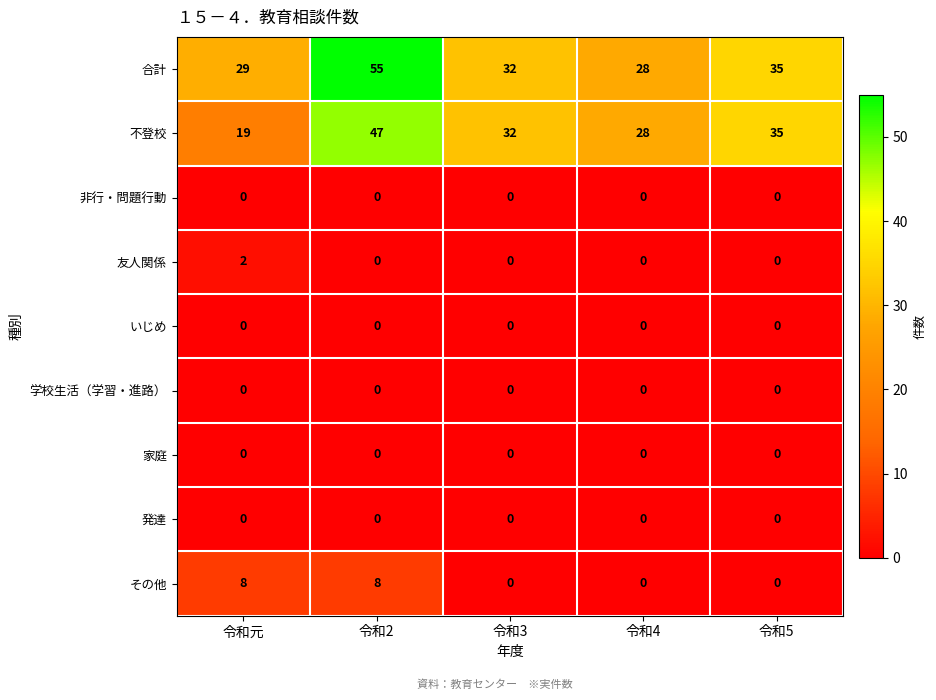

What is the total value across all series at 令和5?

70